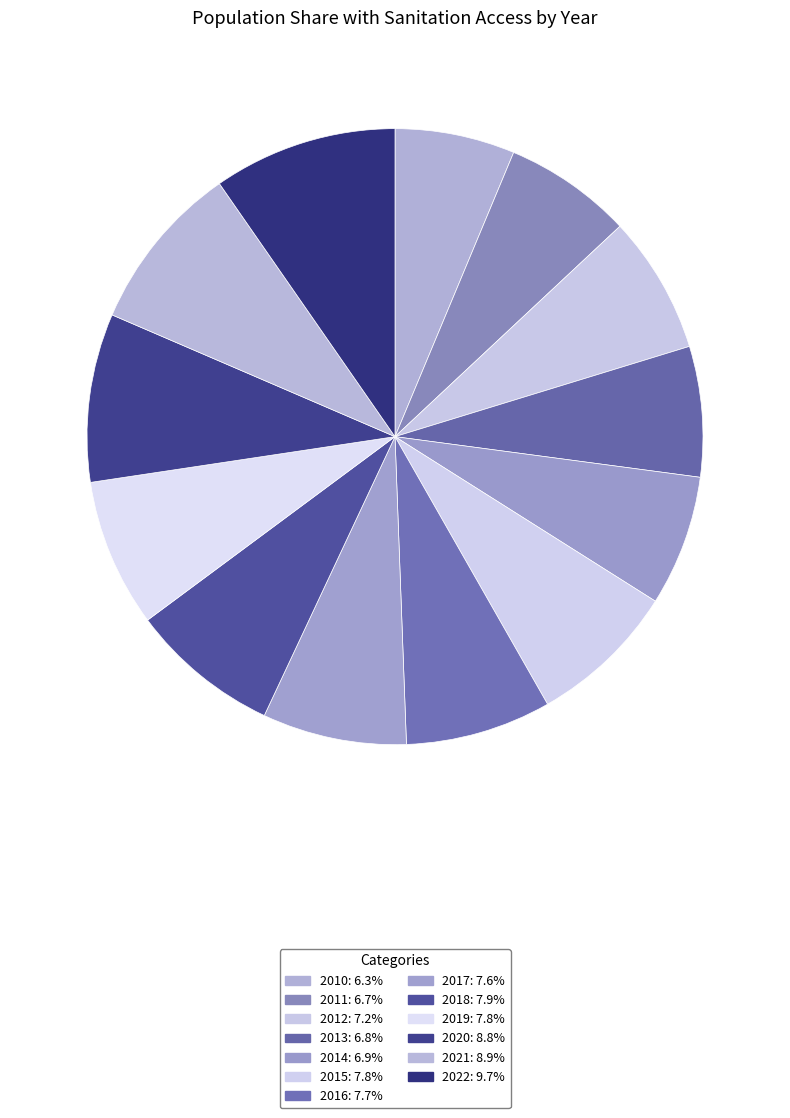

Which category has the biggest portion of the pie?

2022